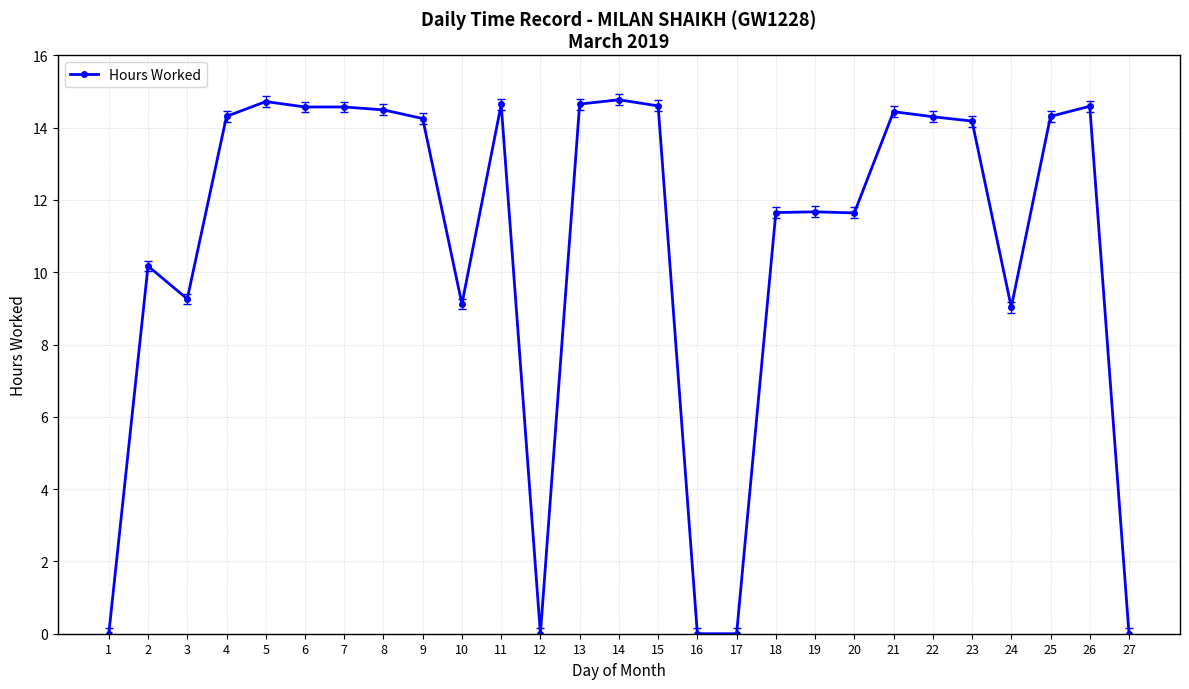

Does the chart have visible grid lines?

Yes